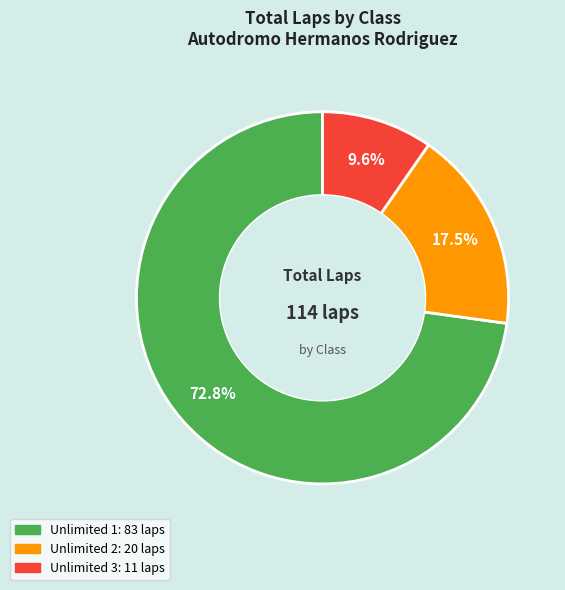

Is there any slice that represents more than half of the pie?

Yes